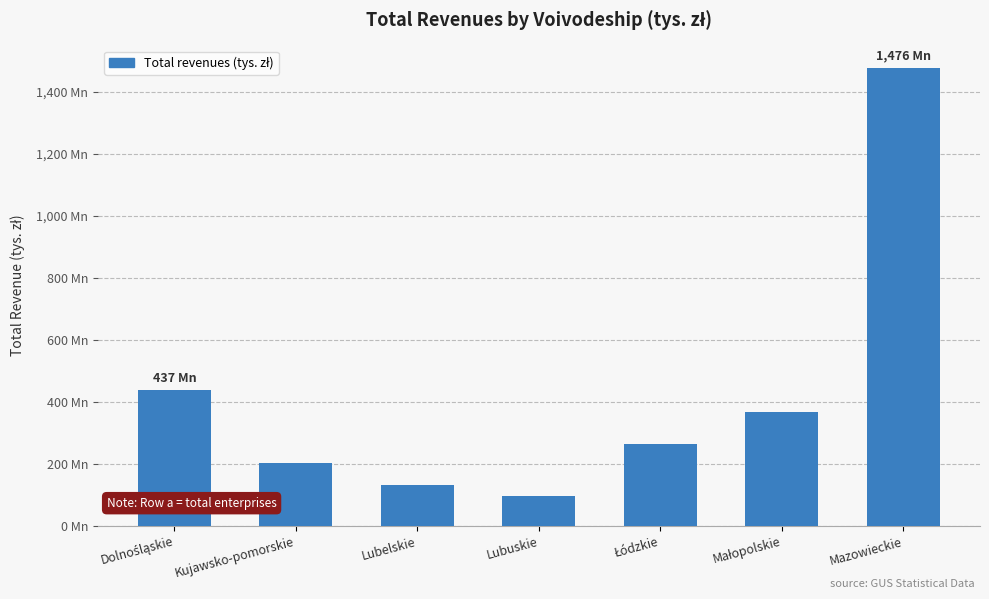

Rank the categories by value from highest to lowest.

Mazowieckie, Dolnośląskie, Małopolskie, Łódzkie, Kujawsko-pomorskie, Lubelskie, Lubuskie